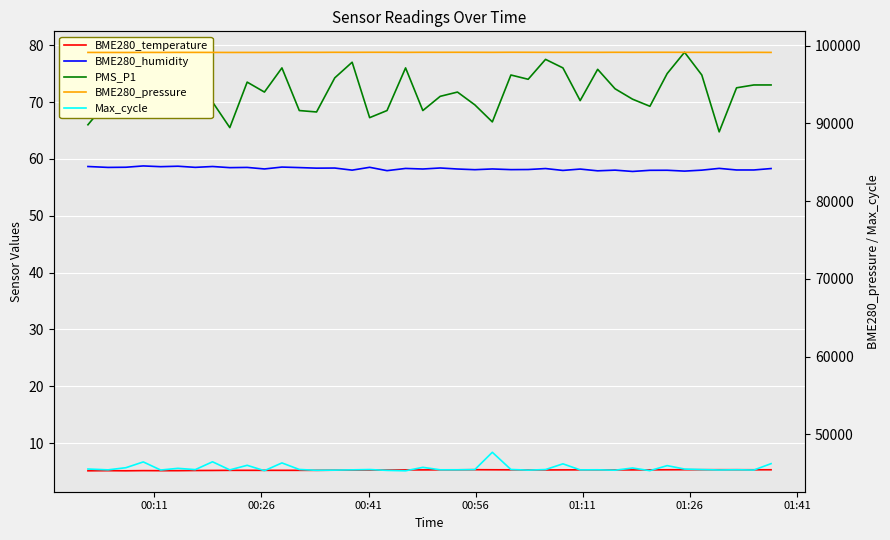

True or false: Max_cycle and BME280_pressure cross at least once.

False